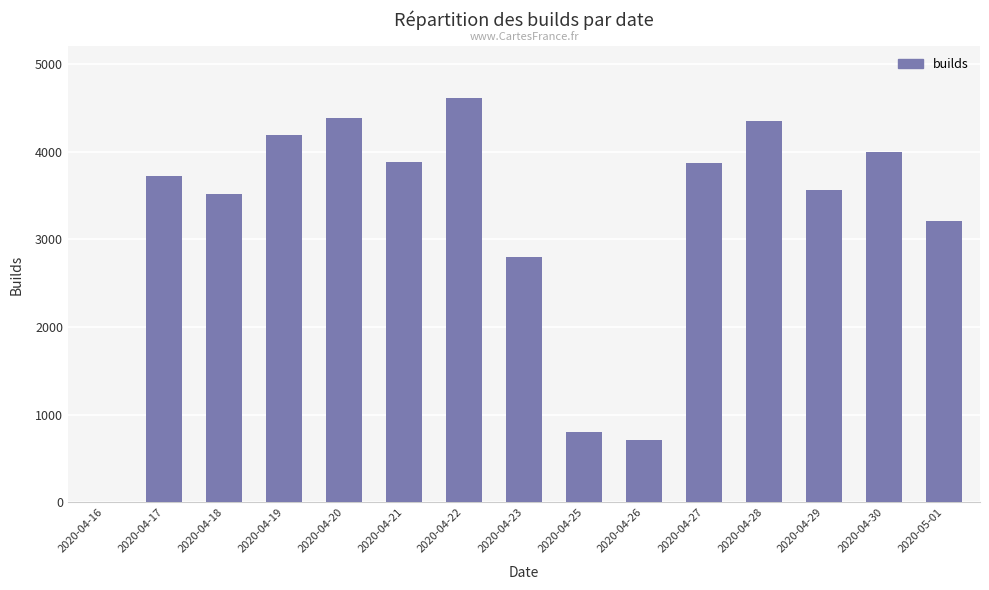

How many data points does each series have?

15